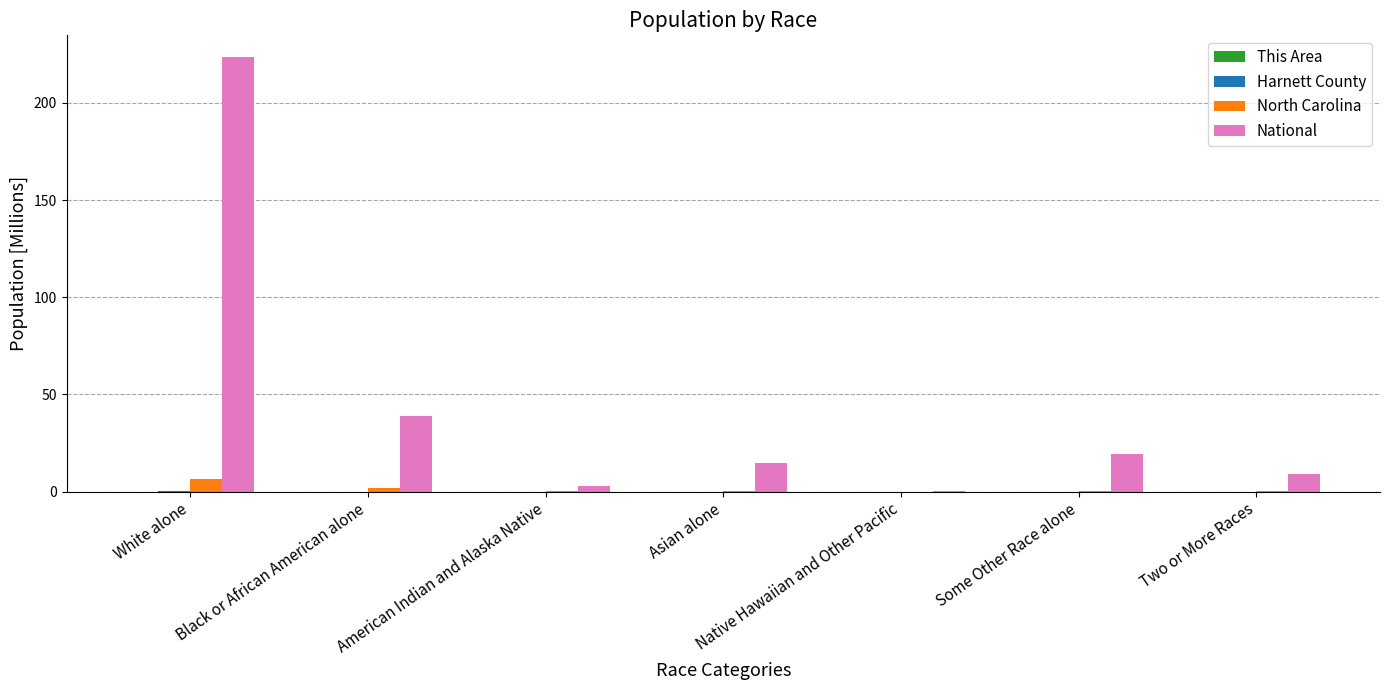

Is it true that North Carolina equals 0.2 at Two or More Races?

True